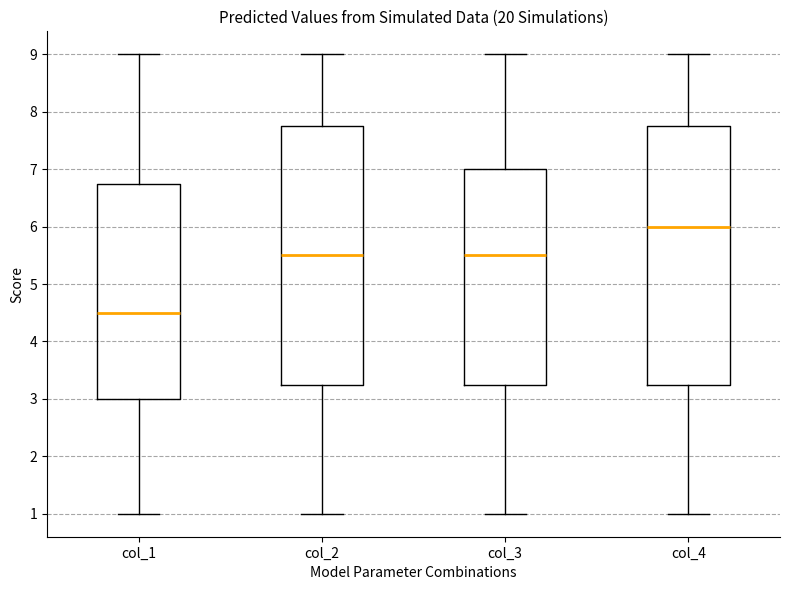

Reading left to right, read every box against the y-axis: the position of its median line, the range the box covers, and the ends of its whiskers. The values are not printed on the chart, so give them approximately, as read against the axis.

col_1: median 4.5, box 3.0 to 6.8, whiskers 1.0 to 9.0
col_2: median 5.5, box 3.3 to 7.8, whiskers 1.0 to 9.0
col_3: median 5.5, box 3.3 to 7.0, whiskers 1.0 to 9.0
col_4: median 6.0, box 3.3 to 7.8, whiskers 1.0 to 9.0